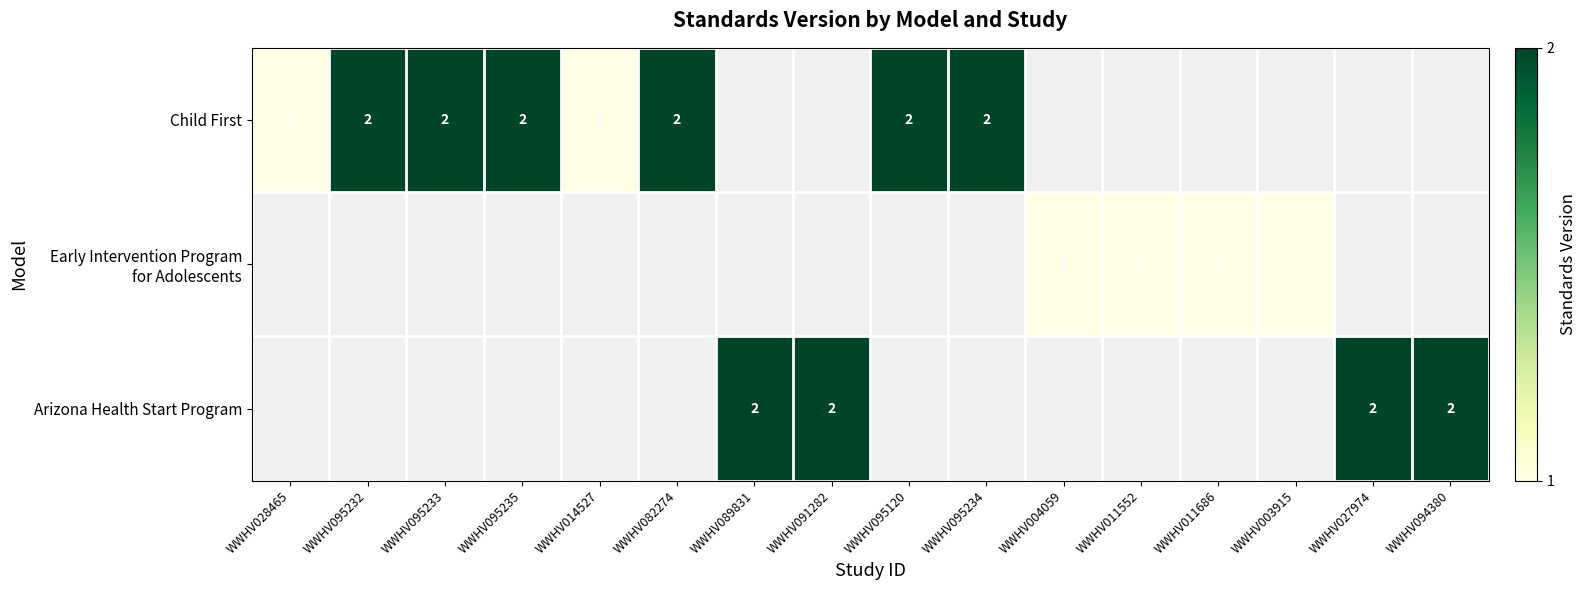

The value of Arizona Health Start Program at WWHV091282 is 3. True or false?

False